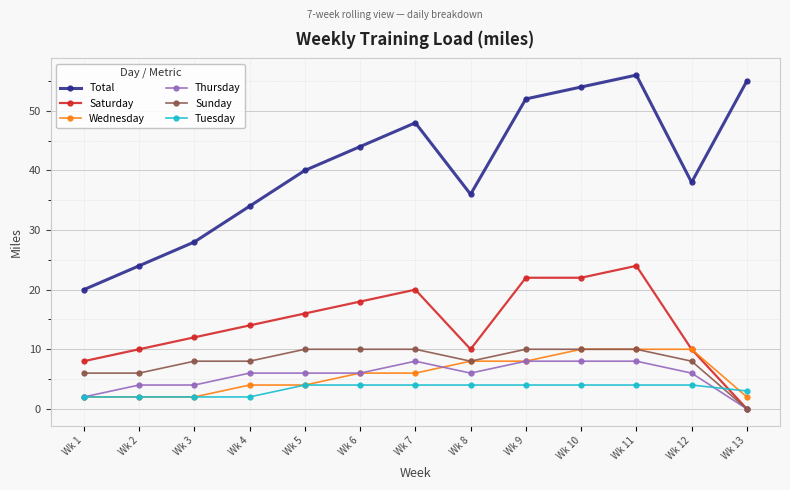

What is the difference between the maximum and minimum values in the Thursday series?

8